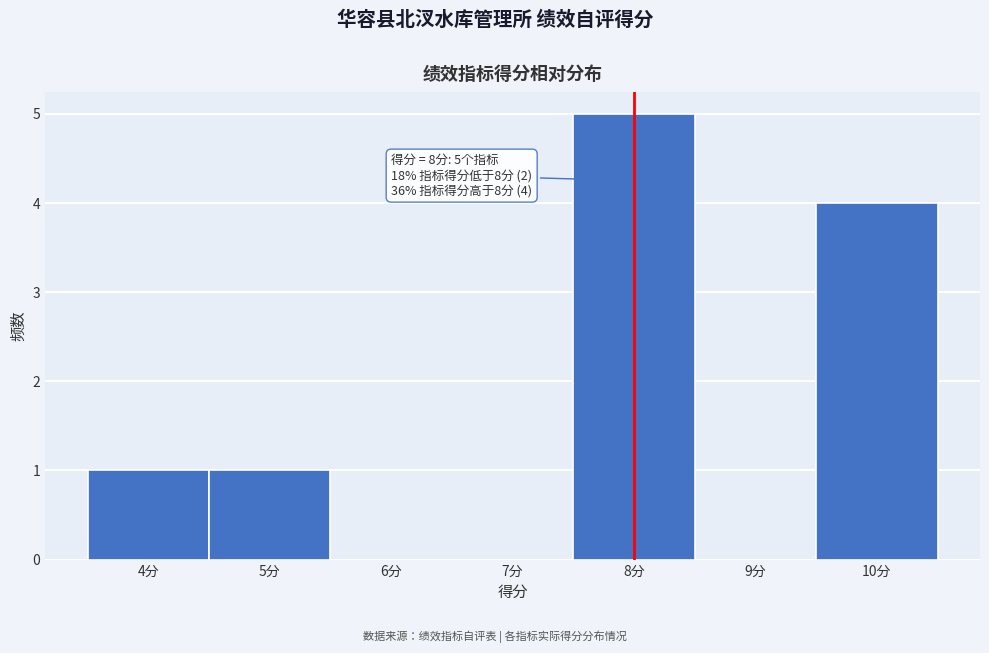

Which range on the x-axis has the tallest bar?

7.5 to 8.5